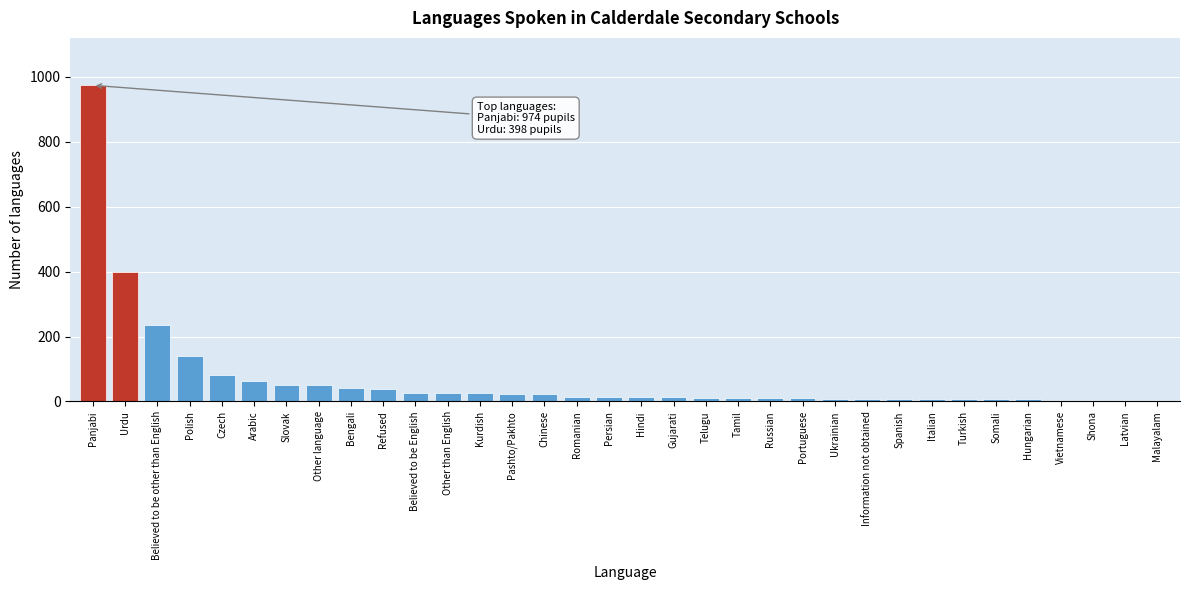

At which label is the value closest to 489?

Urdu